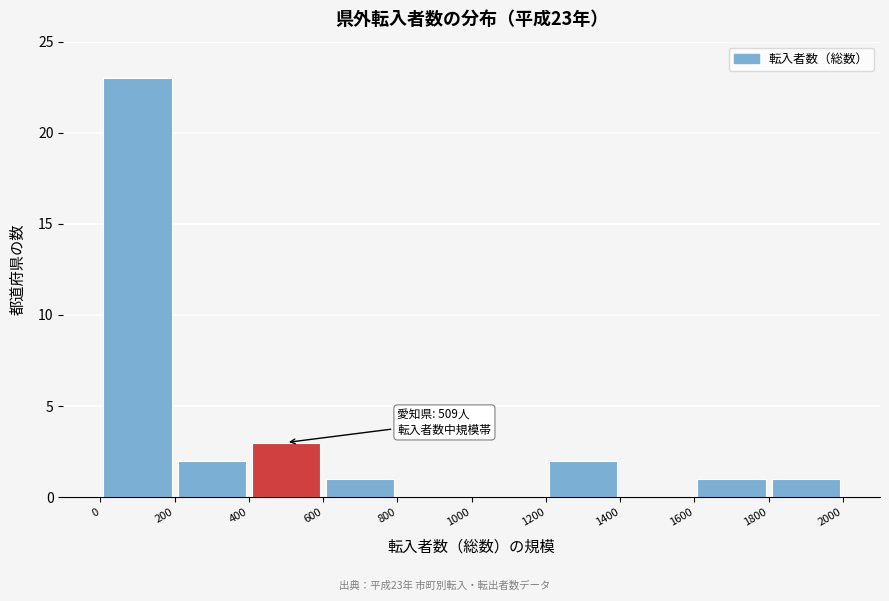

Over which range of the x-axis is the bar tallest?

0 to 200